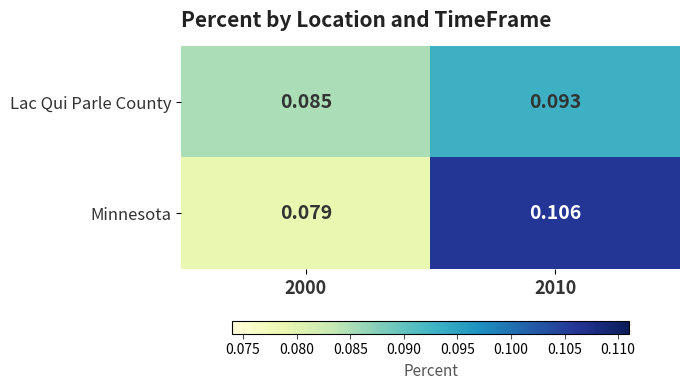

Which series has the largest range (max minus min)?

Minnesota